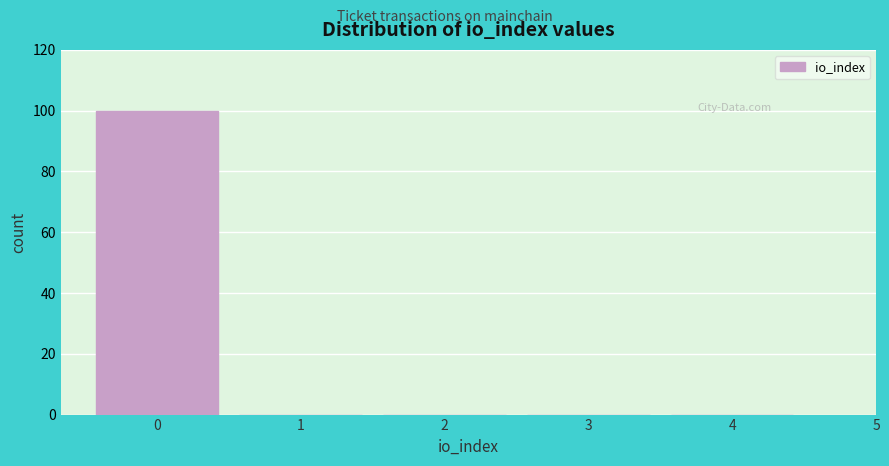

Reading left to right, list every bar in this chart as the range it spans on the x-axis followed by its height. The values are not printed on the chart, so give them approximately, as read against the axis.

-0.5 to 0.5: 100
0.5 to 1.5: 0
1.5 to 2.5: 0
2.5 to 3.5: 0
3.5 to 4.5: 0